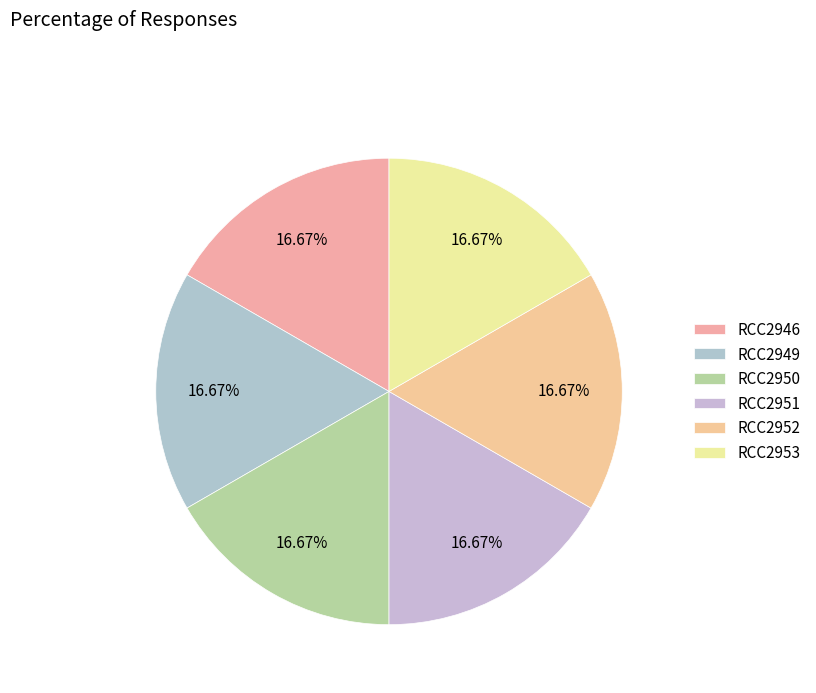

What percentage is the RCC2953 slice, to the nearest percent?

17%